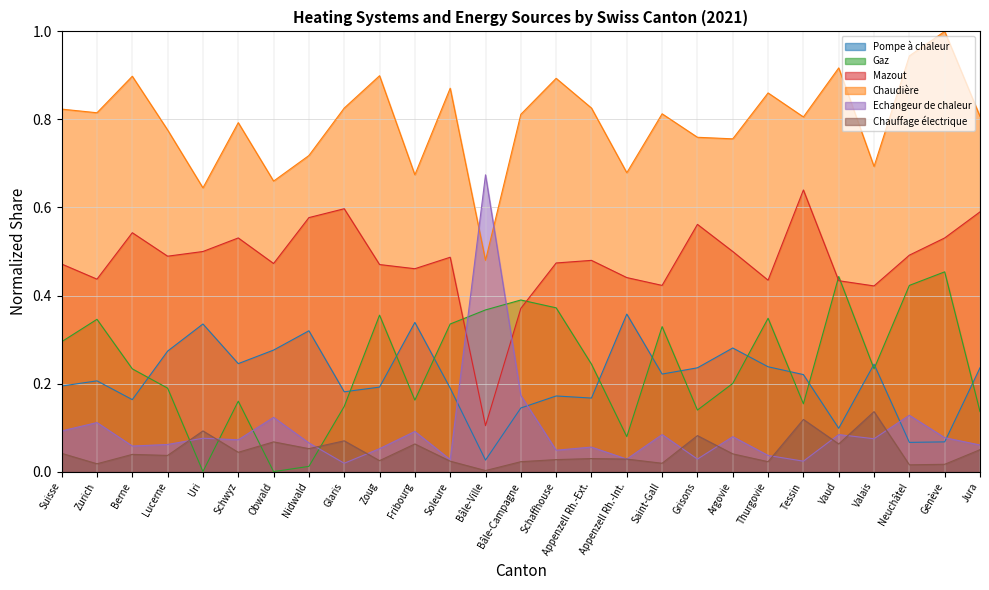

What is the label of the 14th point from the left?

Bâle-Campagne